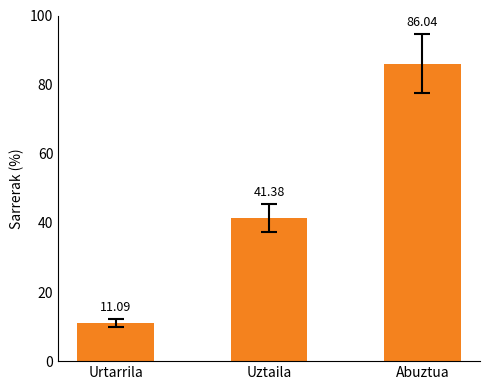

List the labels in order of value, smallest first.

Urtarrila, Uztaila, Abuztua